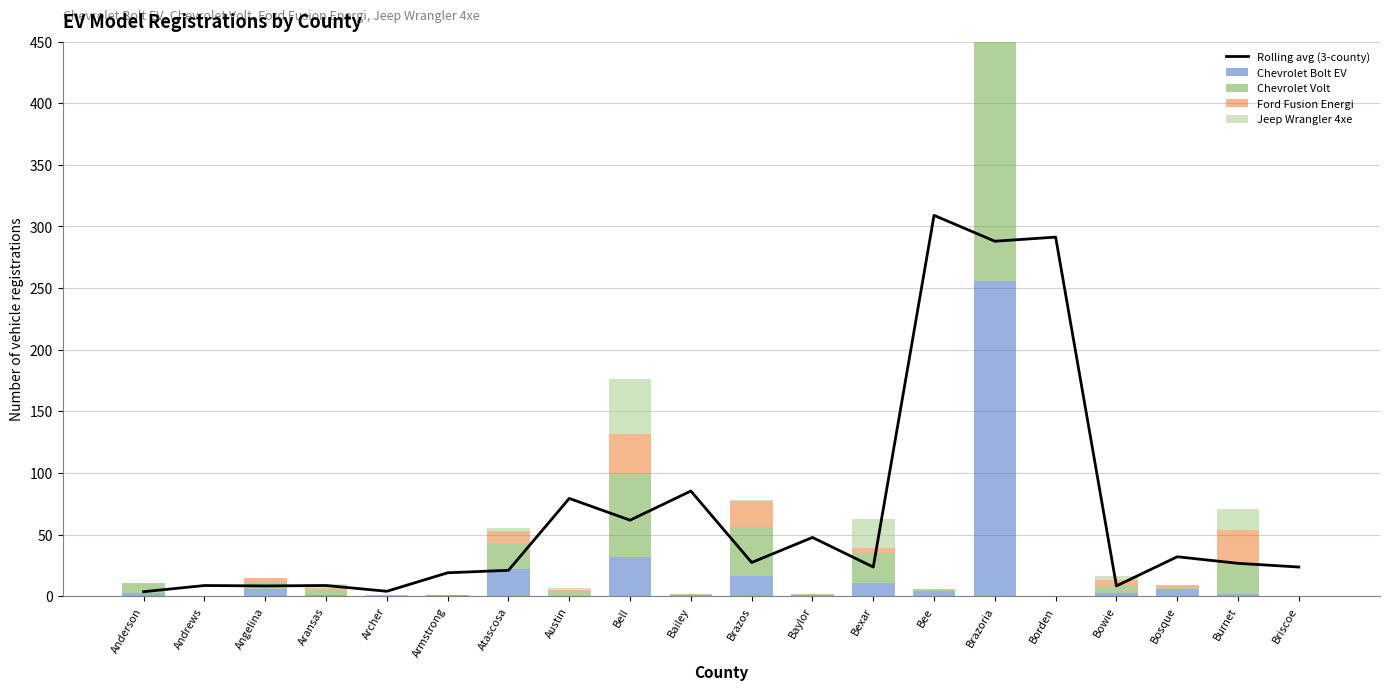

What is the sum of all Rolling avg (3-county) values?

1377.3